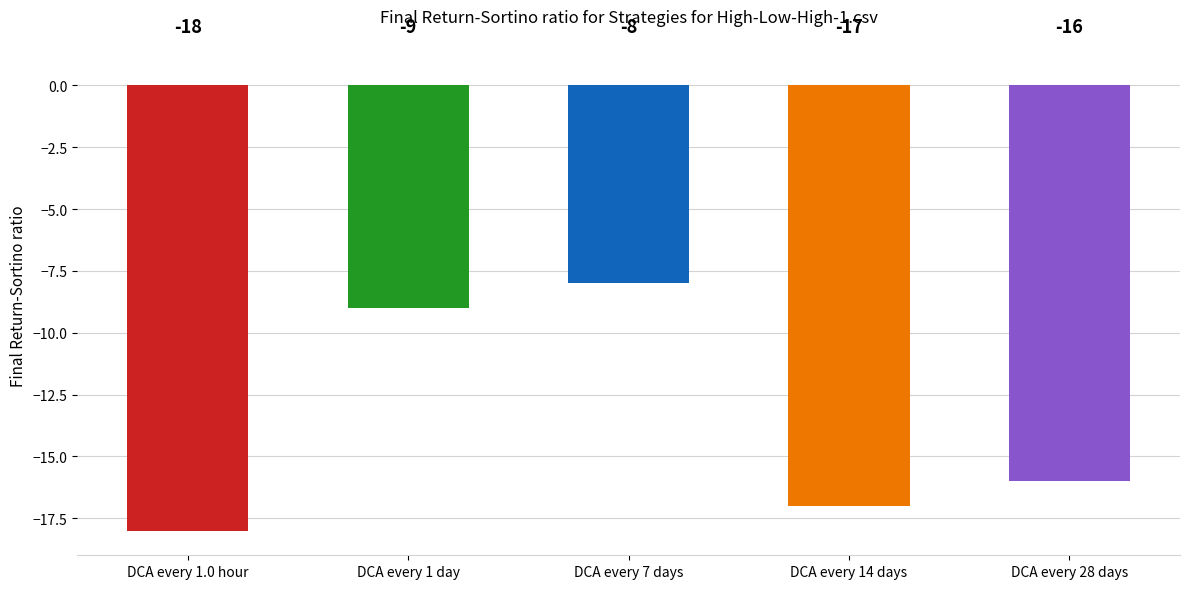

Does the chart contain any negative values?

Yes